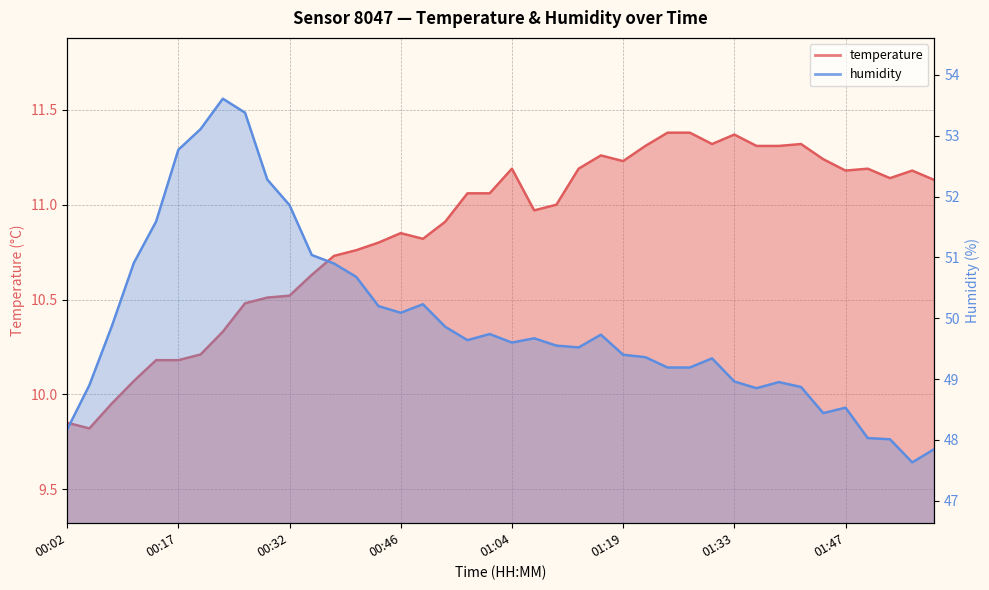

What are all the series names shown in the legend?

temperature, humidity